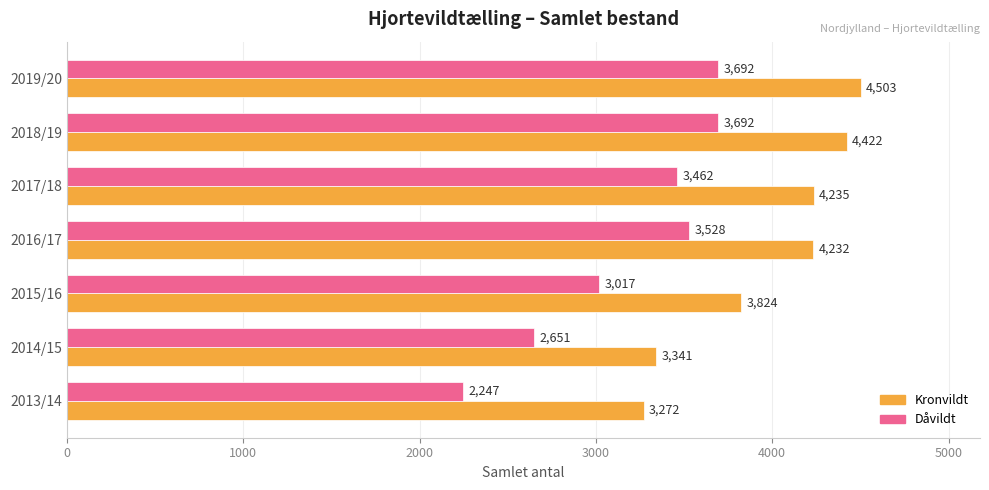

Where is Kronvildt nearest to the value 3887?

2015/16